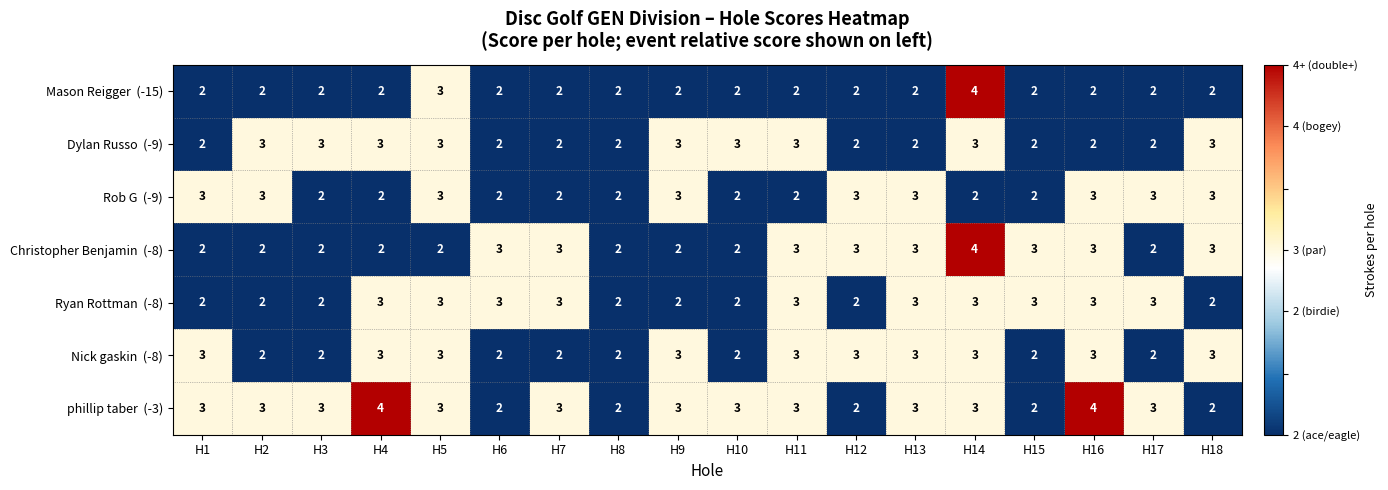

What is the minimum value shown in the chart?

2